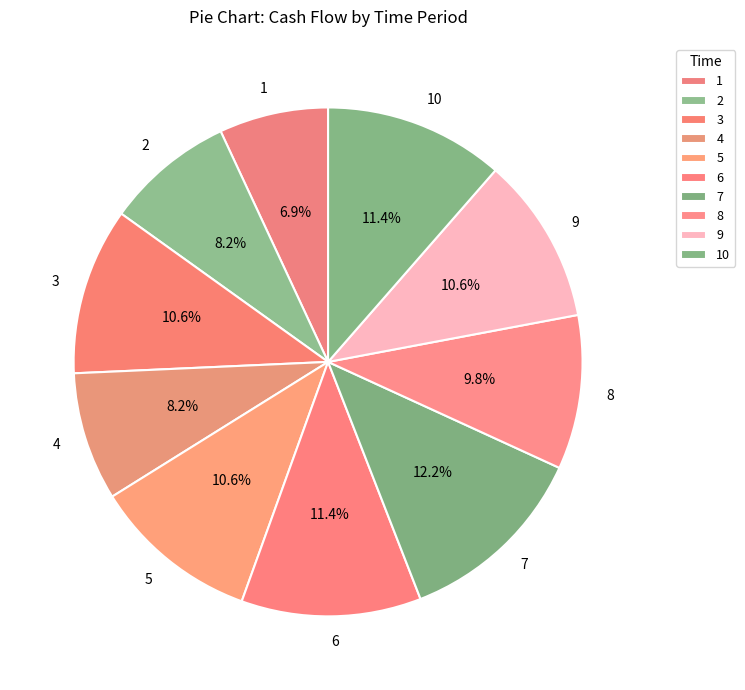

Is 8 the majority of the pie?

No